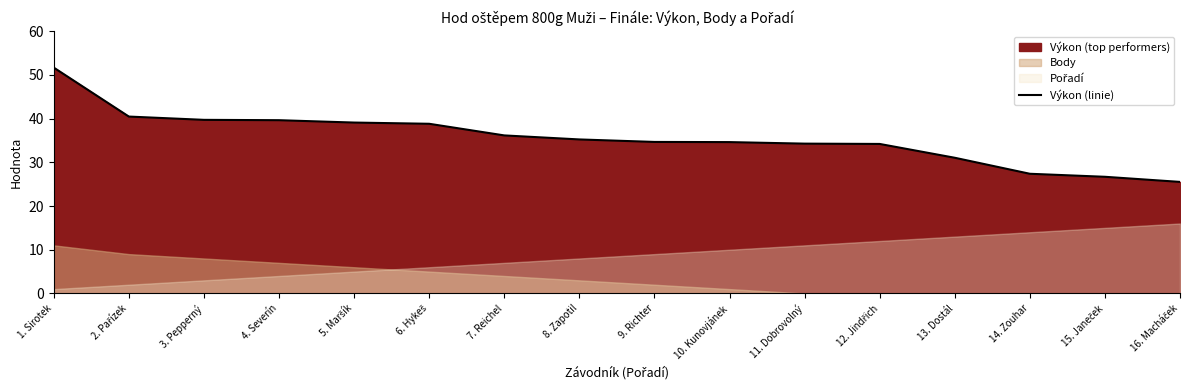

How many lines are shown in the chart?

1